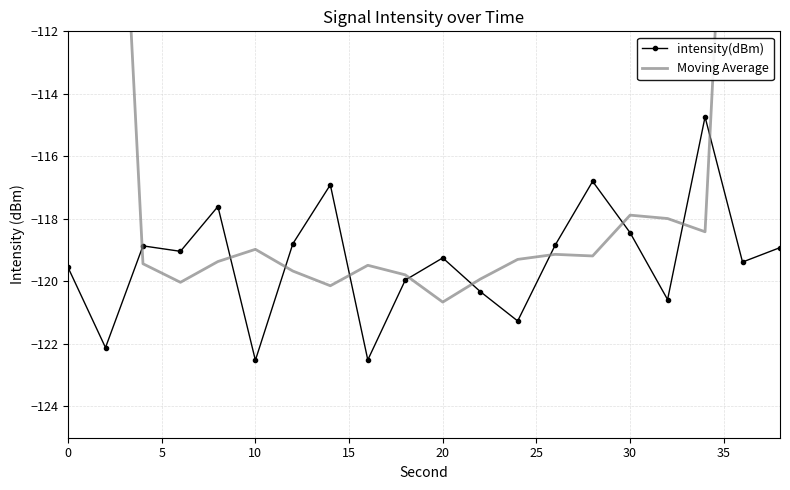

How many intersections are there between intensity(dBm) and Moving Average?

10